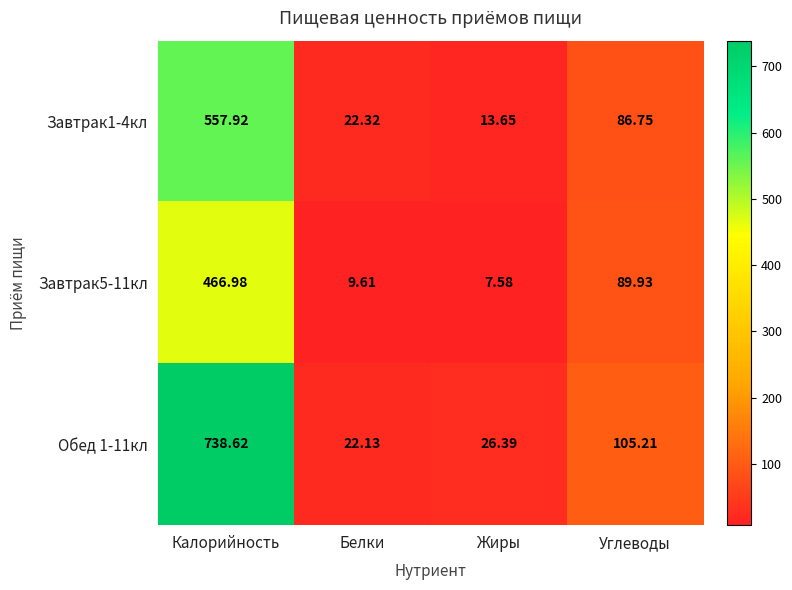

Count the number of categories in the chart.

4